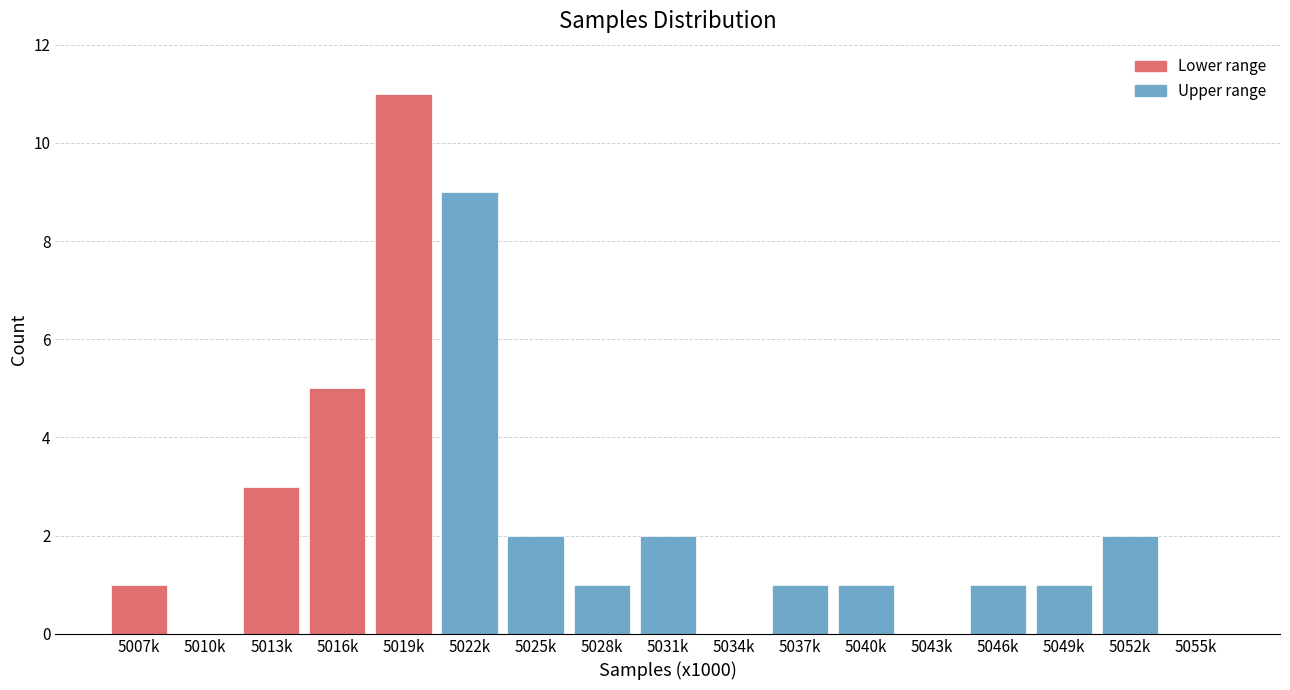

Reading left to right, what are all the values shown in this chart?

5007k=1	5010k=0	5013k=3	5016k=5	5019k=11	5022k=9	5025k=2	5028k=1	5031k=2	5034k=0	5037k=1	5040k=1	5043k=0	5046k=1	5049k=1	5052k=2	5055k=0